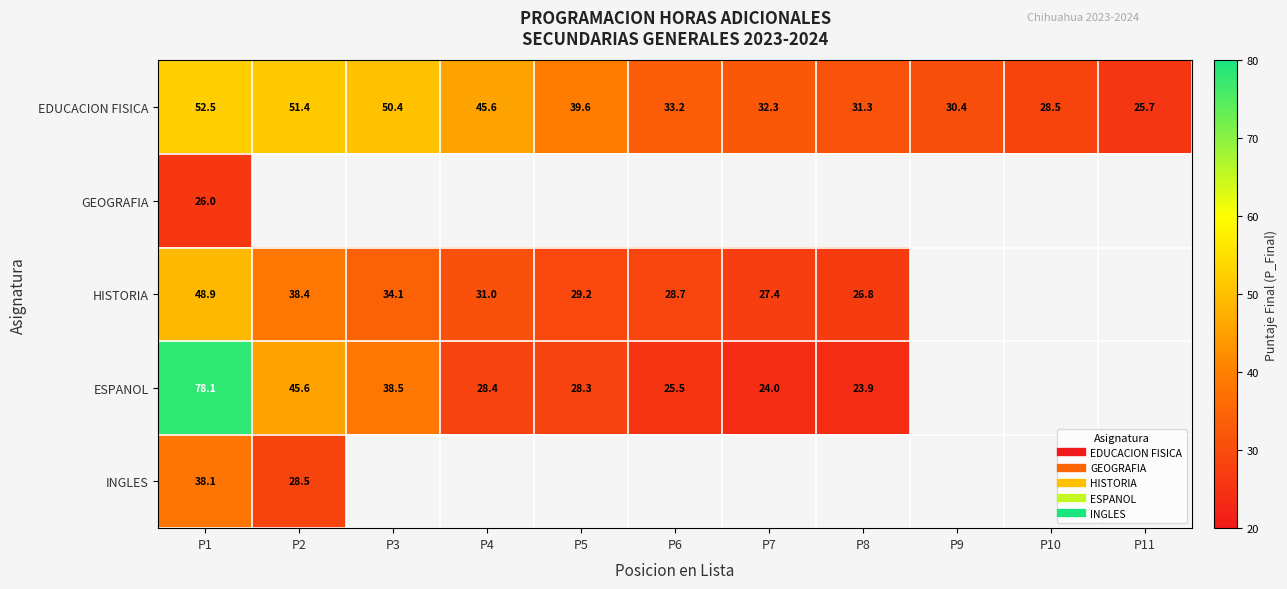

At how many categories does at least one series exceed 76?

1